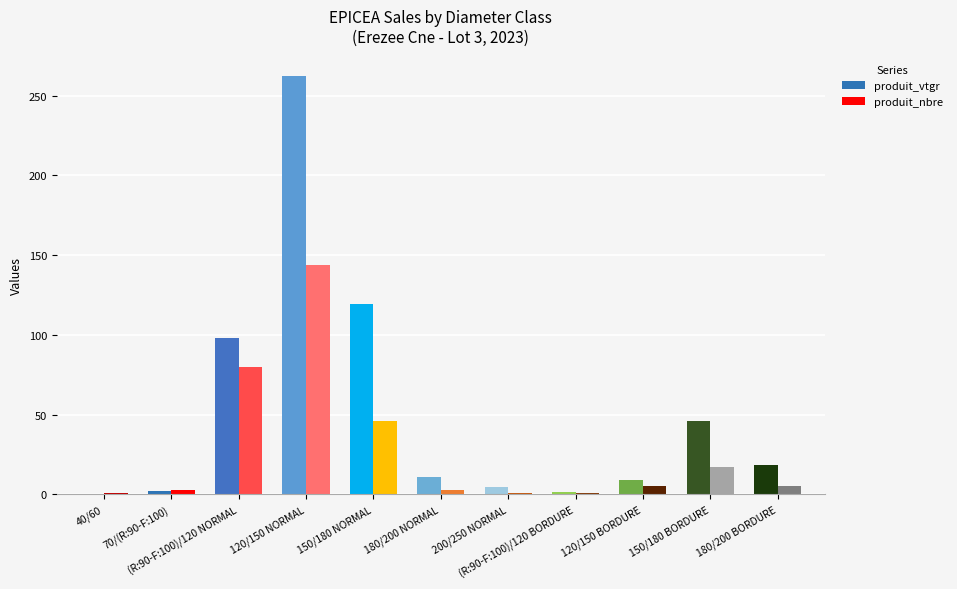

Which series has the largest total across all categories?

produit_vtgr